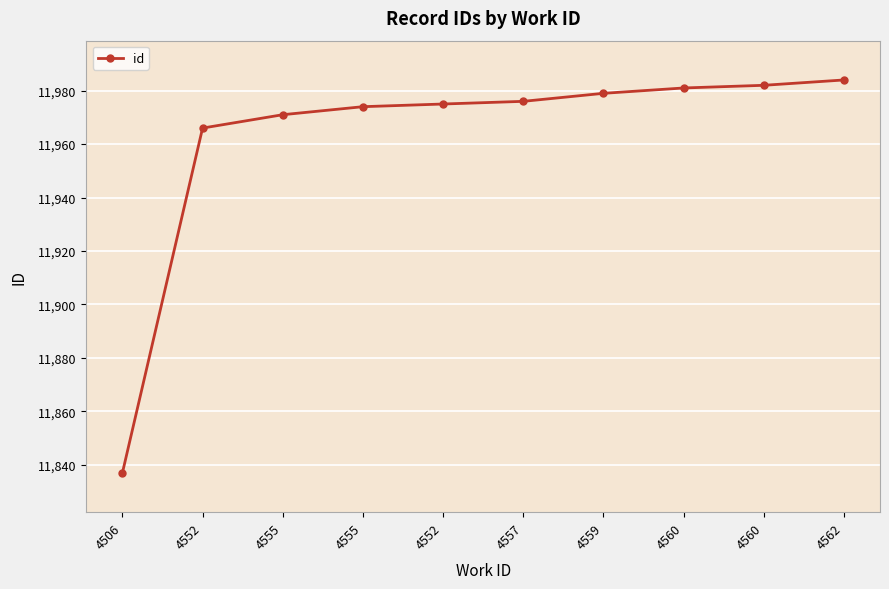

What is the difference between the second highest and minimum values?

145